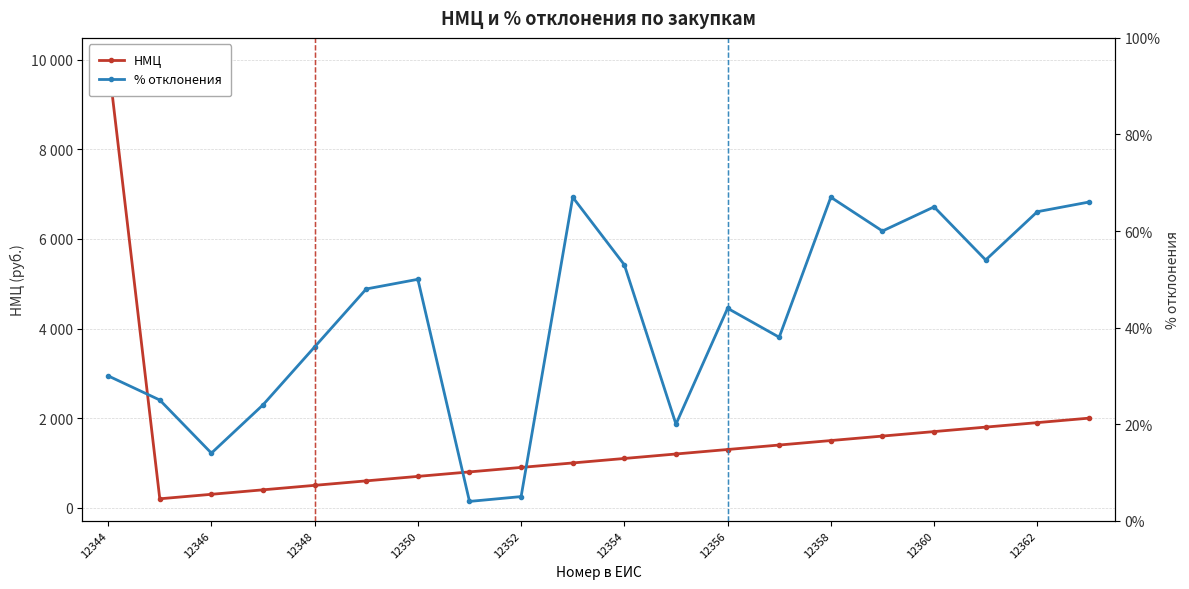

True or false: НМЦ has more than 0 interior local peaks.

False